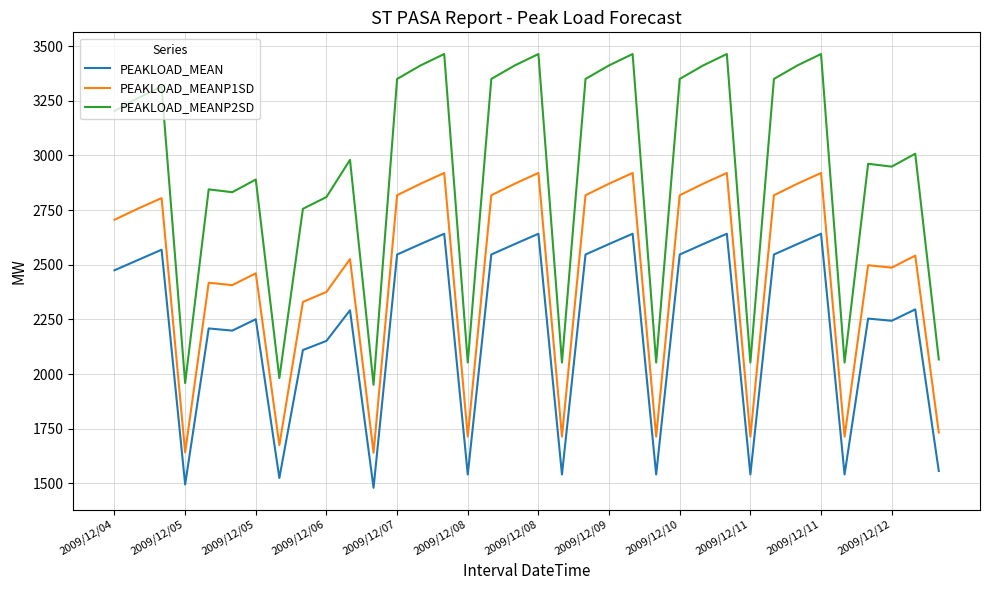

Which series has the largest range (max minus min)?

PEAKLOAD_MEANP2SD